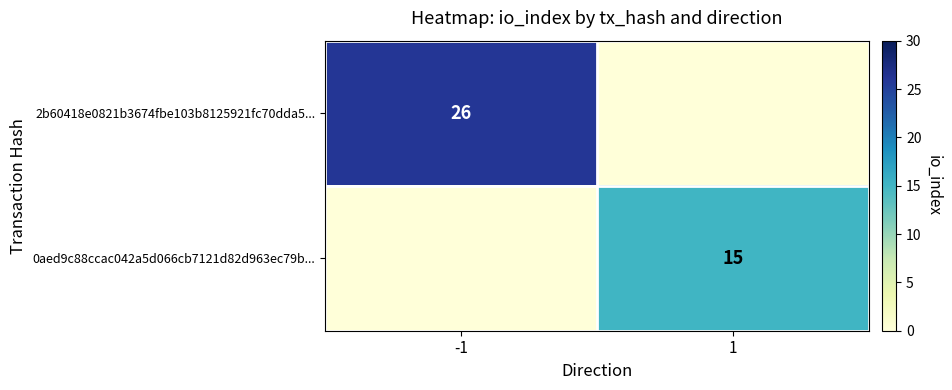

Rank the series by their maximum value, from lowest to highest.

0aed9c88ccac042a5d066cb7121d82d963ec79b..., 2b60418e0821b3674fbe103b8125921fc70dda5...